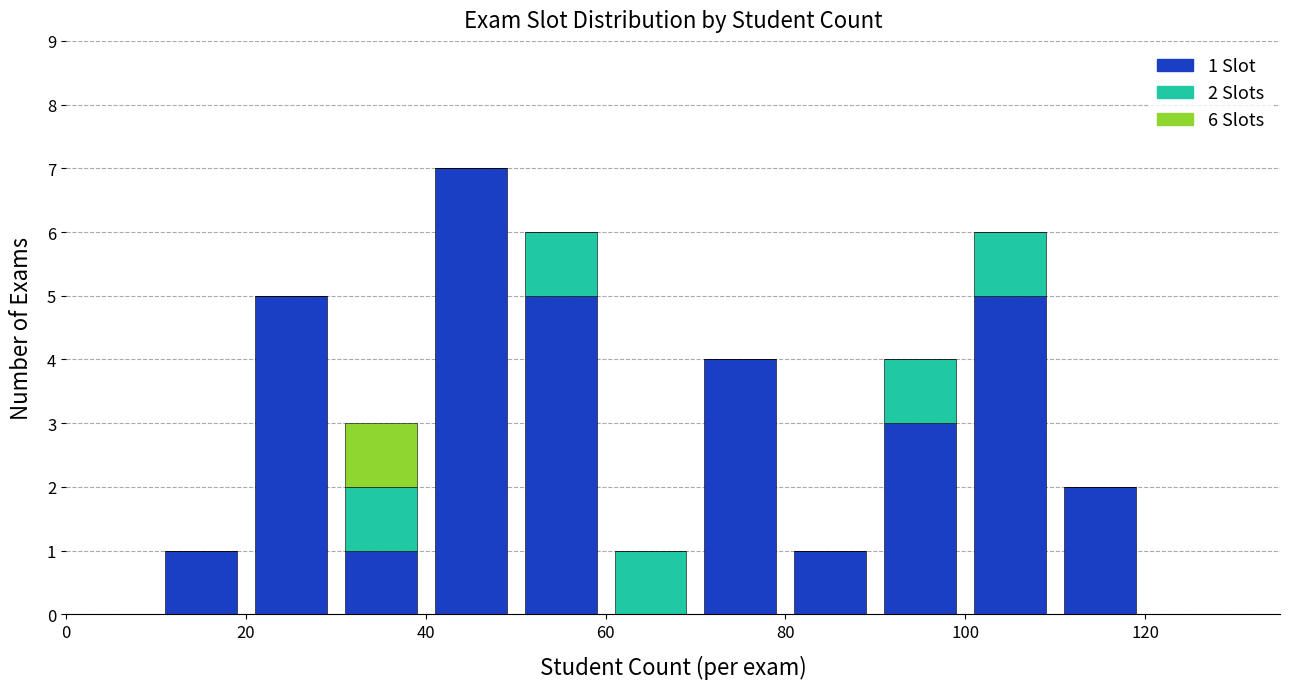

Are the bars grouped side by side (vs. stacked)?

No